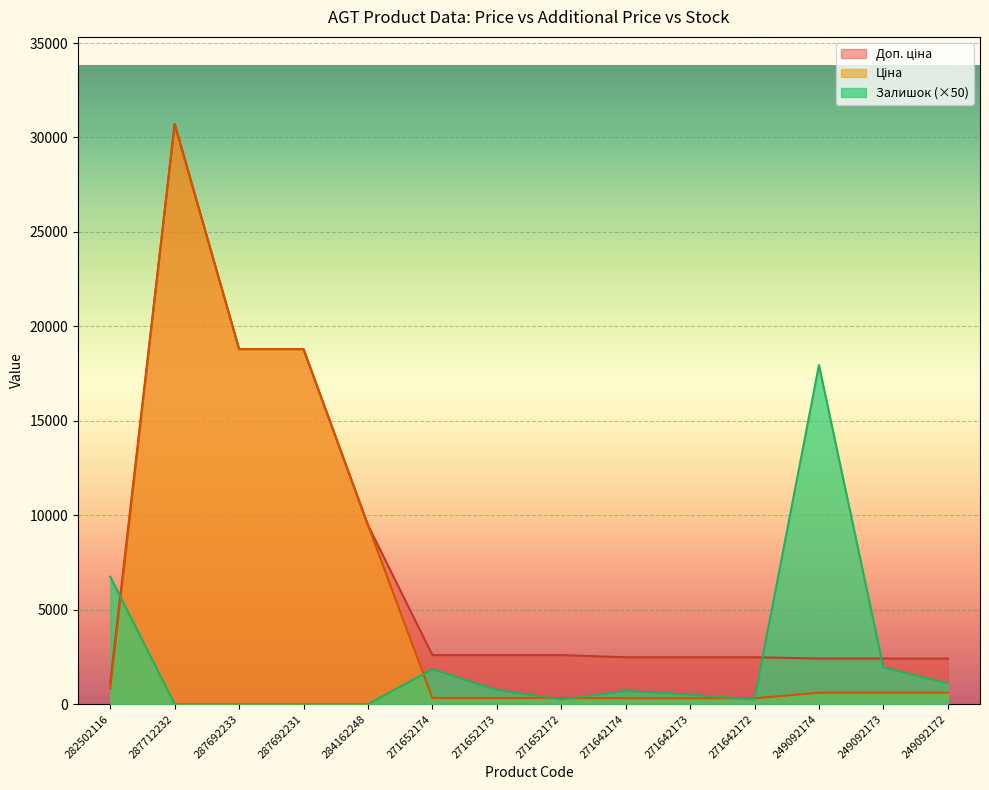

Rank the series by their maximum value, from highest to lowest.

Ціна, Доп. ціна, Залишок